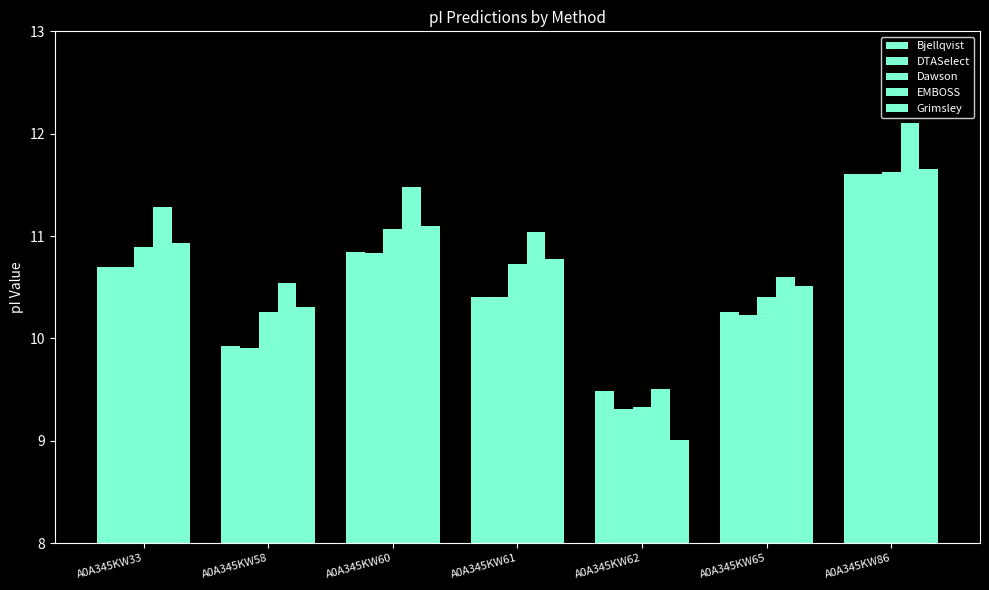

What is the value of the EMBOSS bar at the 6th from the left?

10.6